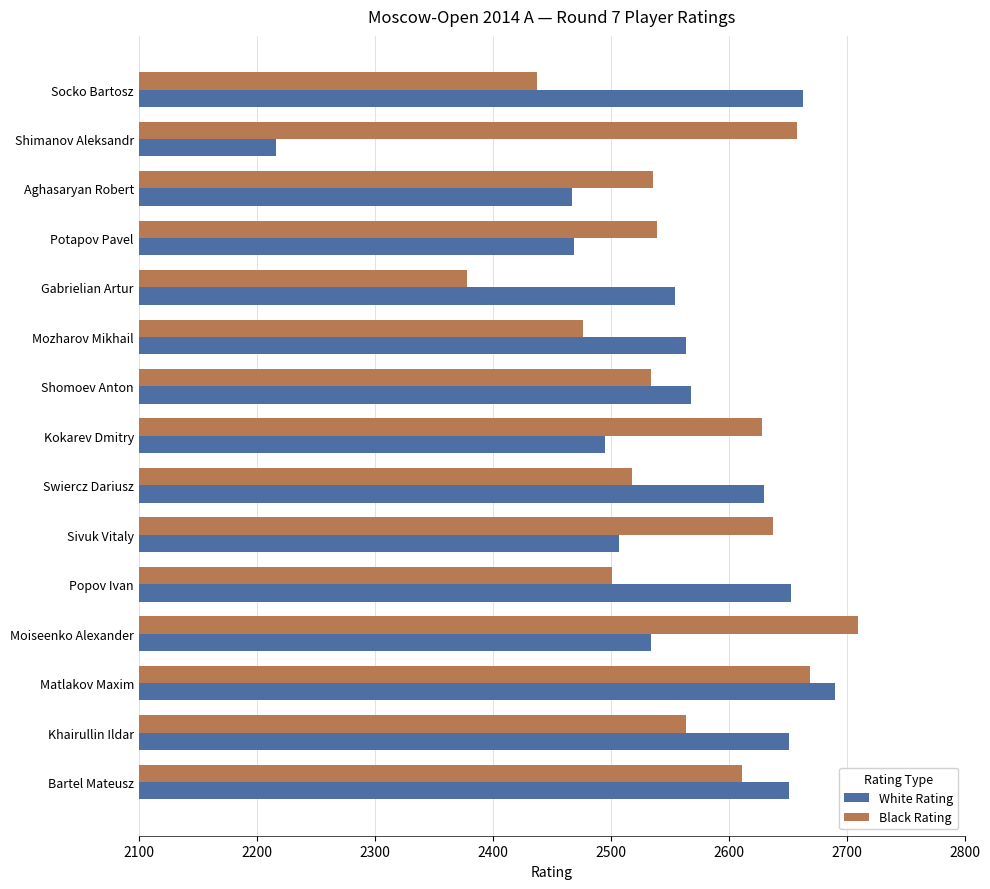

At which category is the sum across all series the highest?

Matlakov Maxim